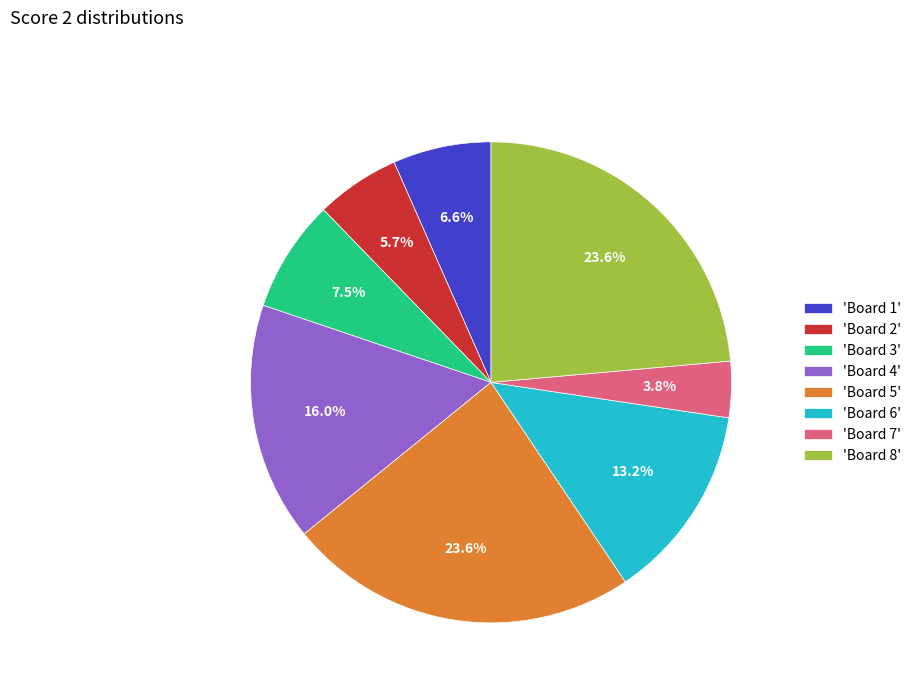

How much of the chart is everything except 'Board 2'?

94.3%